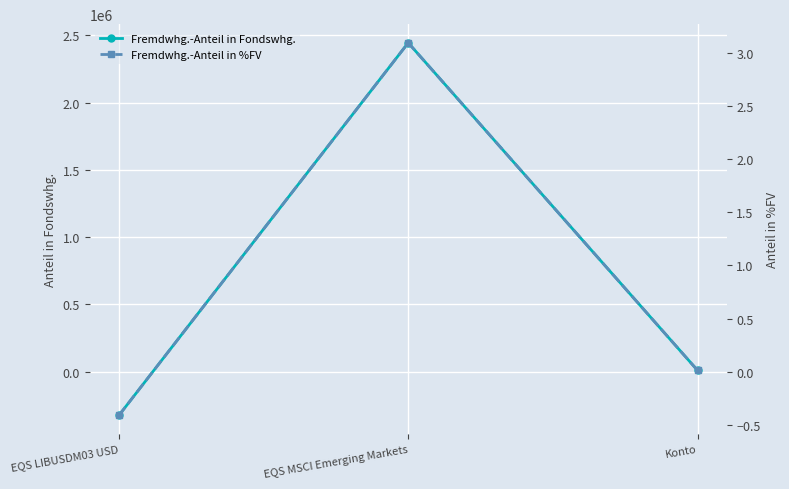

How many lines are shown in the chart?

2